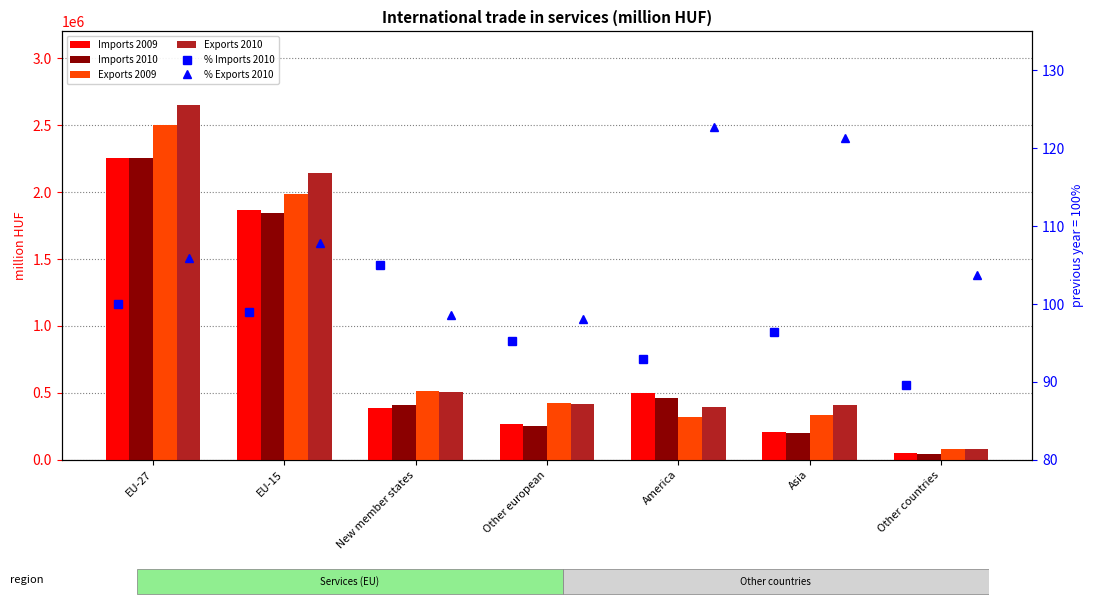

What is the difference between the highest and lowest values at Other european?

427672.8